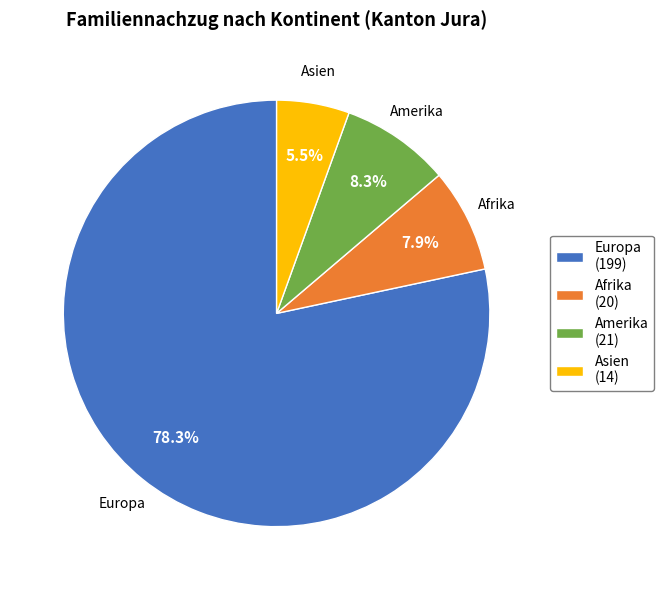

How many slices are in this pie chart?

4